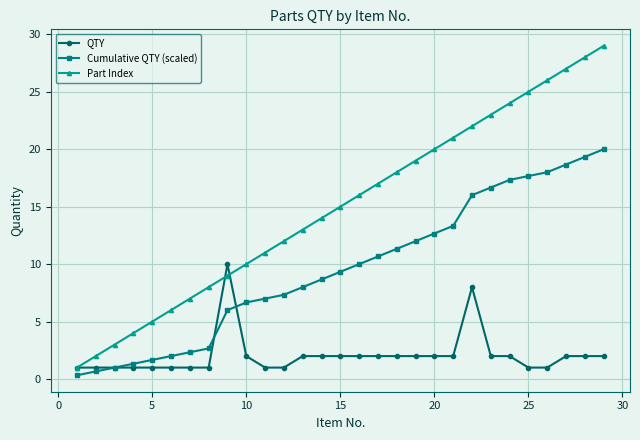

Rank the series by their average value, from highest to lowest.

Part Index, Cumulative QTY (scaled), QTY